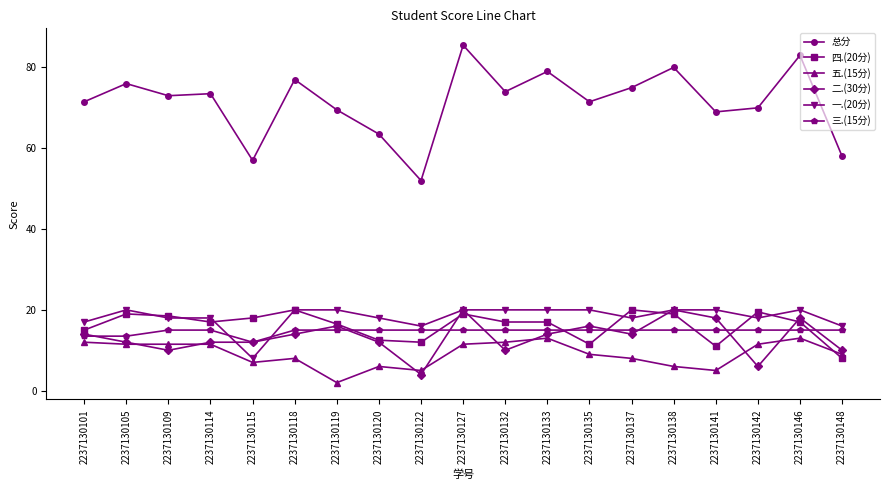

Which series has the widest spread of values?

总分